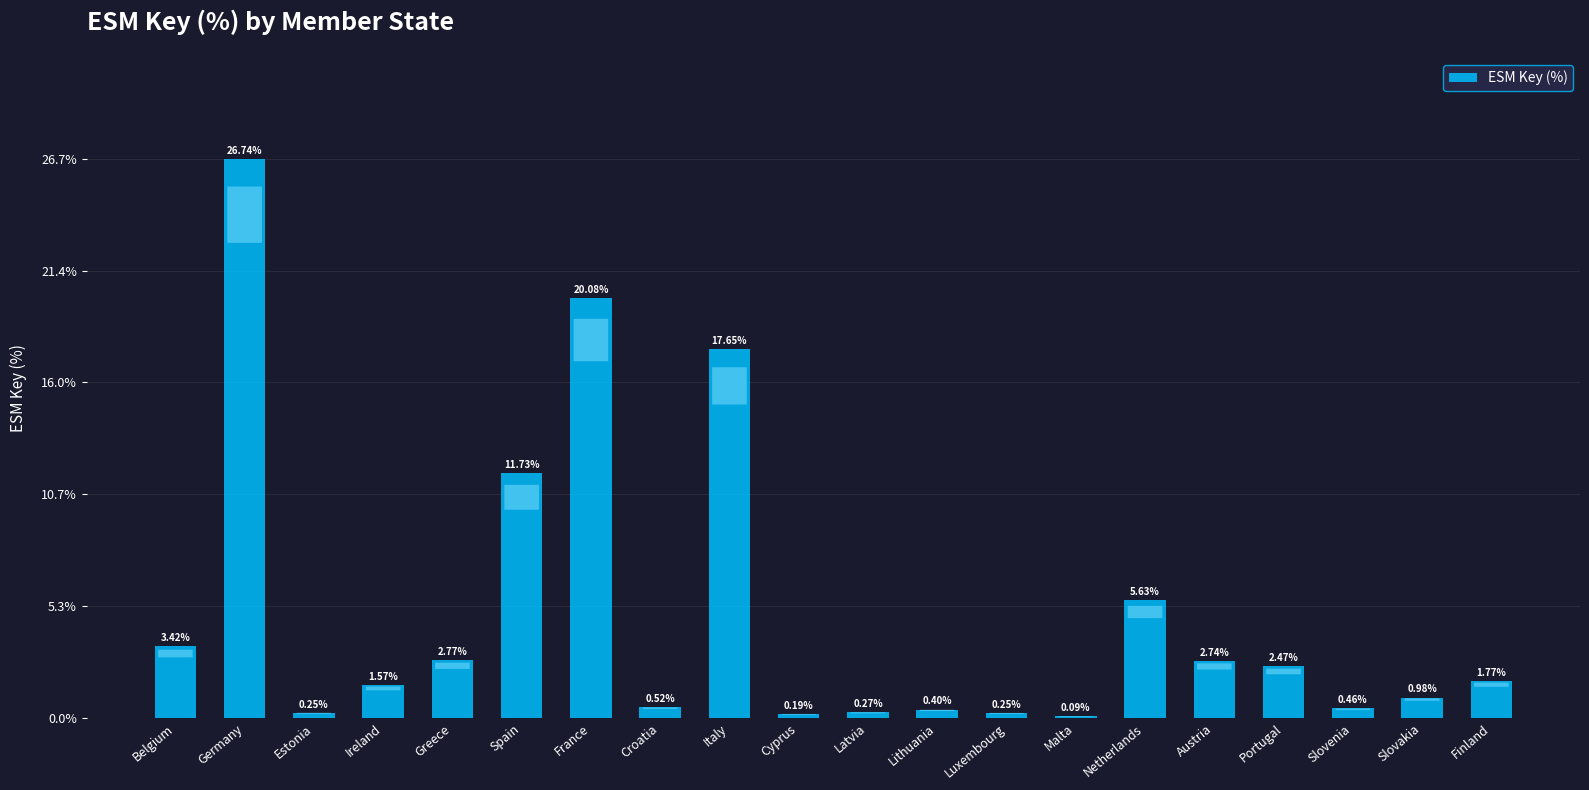

What is the change in value from Spain to Austria?

-9.0